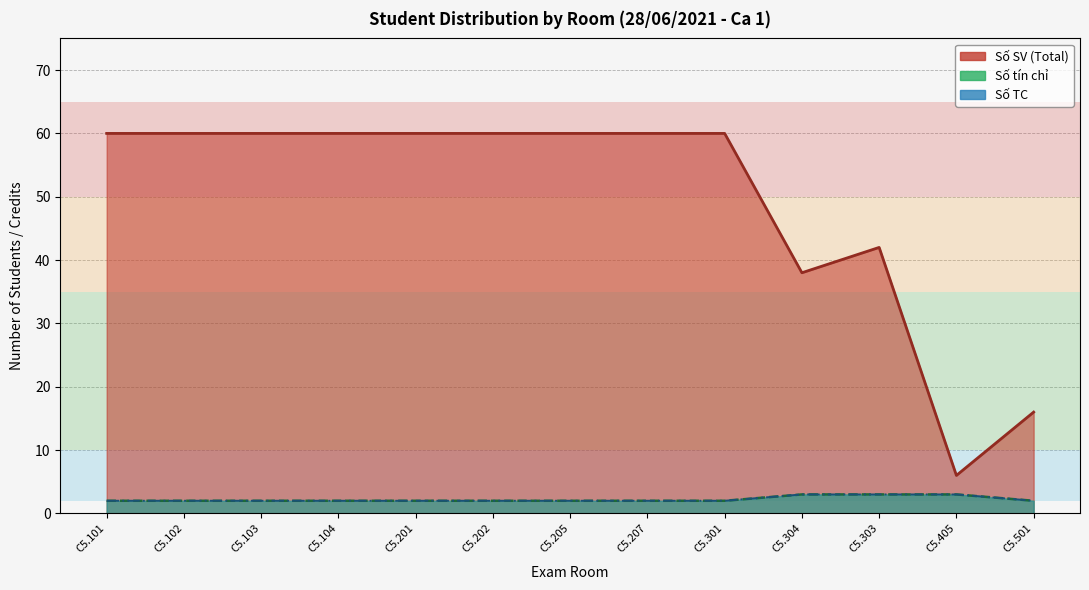

True or false: Số tín chỉ and Số SV (Total) intersect in this chart.

False